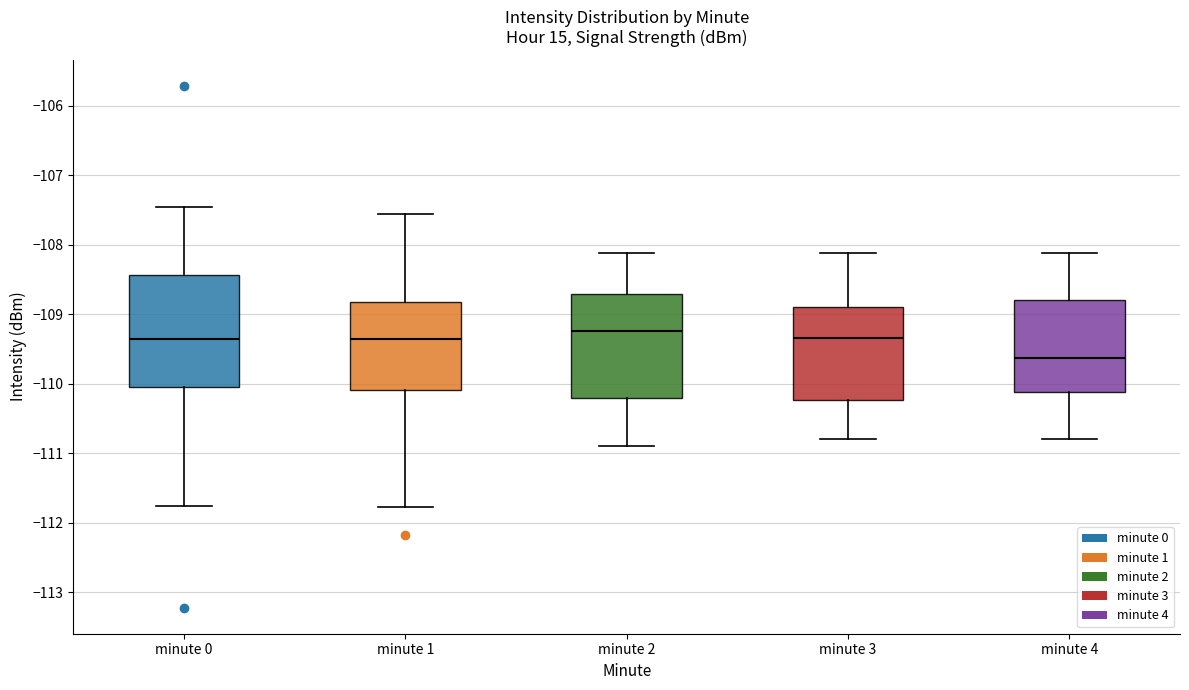

Which box is the tallest, from its lower edge to its upper edge?

minute 0